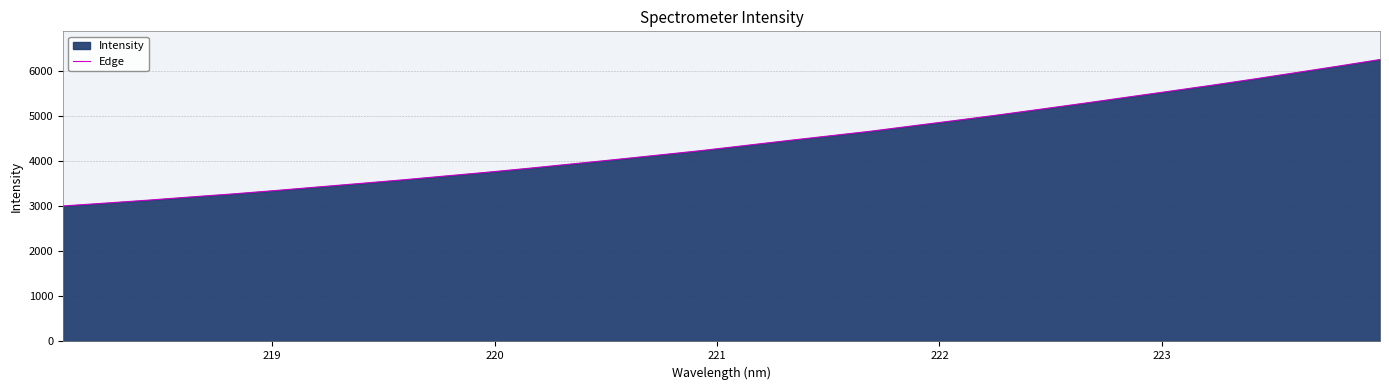

What is the smallest value displayed?

3010.0